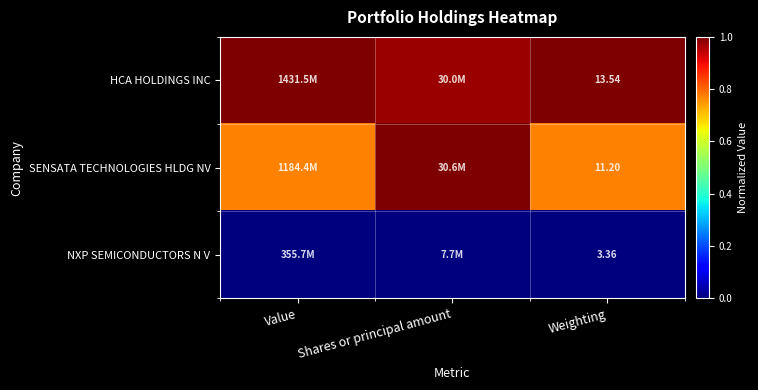

Rank the series at Weighting from highest to lowest value.

HCA HOLDINGS INC, SENSATA TECHNOLOGIES HLDG NV, NXP SEMICONDUCTORS N V